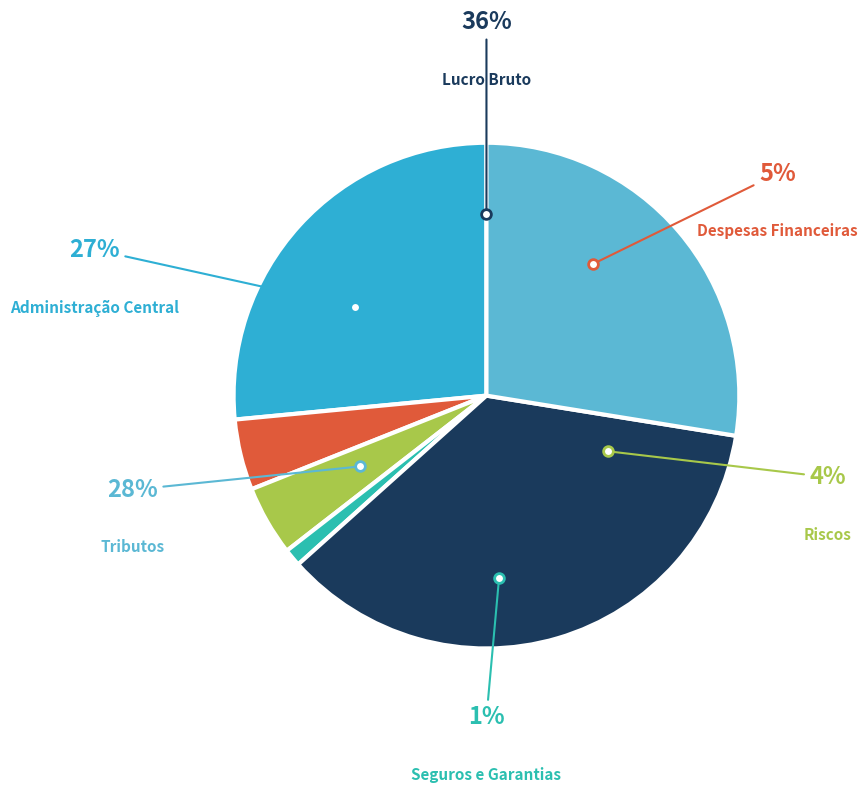

Count the number of slices in the pie.

6